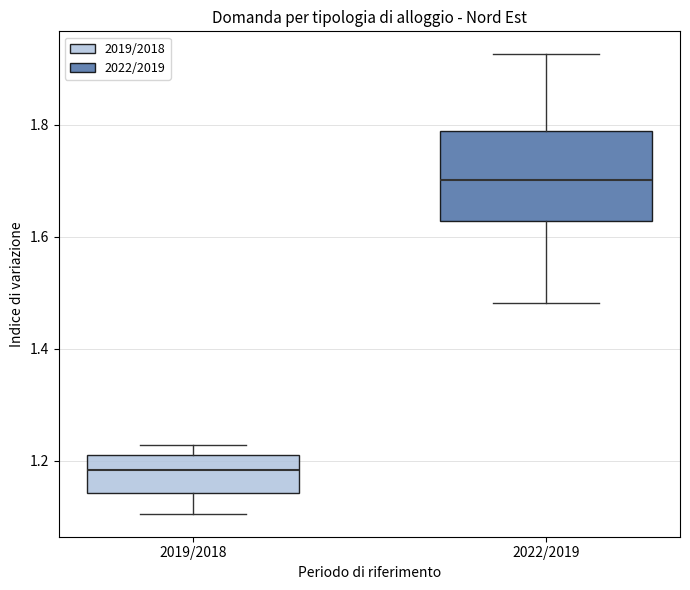

Where is the upper edge of the box for 2019/2018 on the y-axis? The values are not printed on the chart, so give them approximately, as read against the axis.

1.22